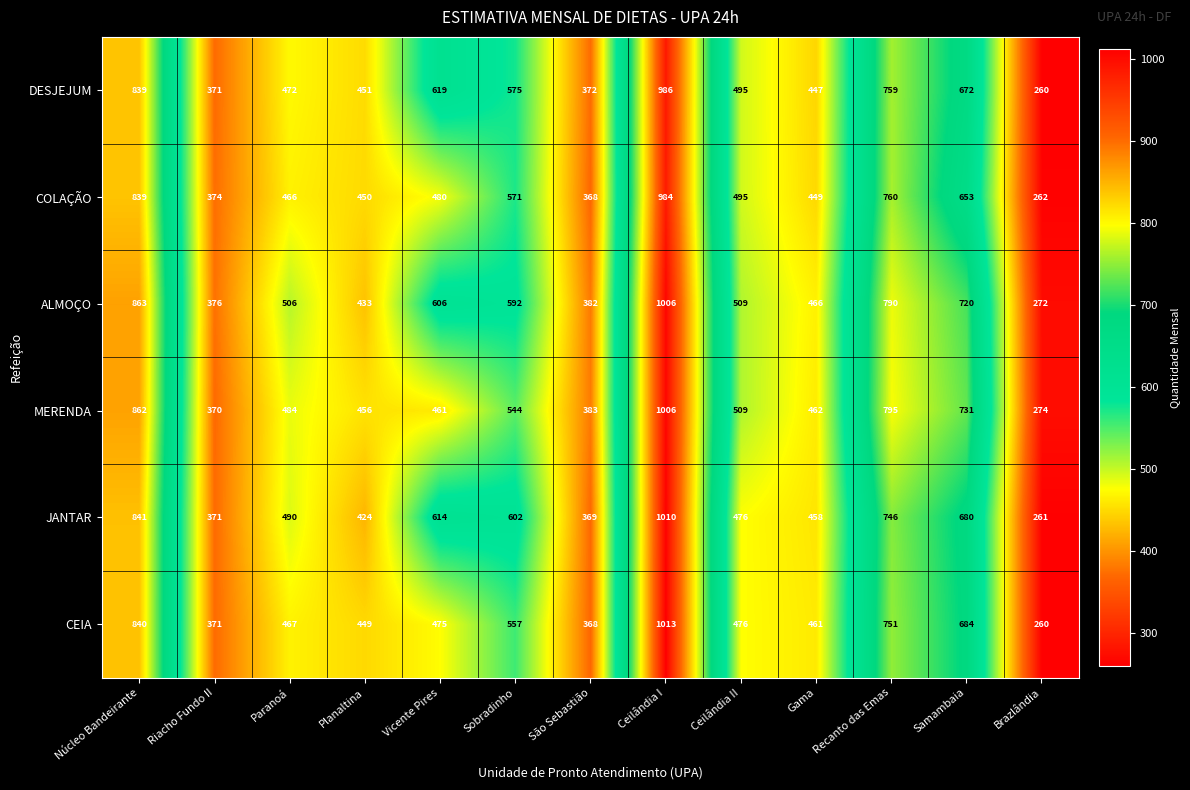

What is the spread (max minus min) of values at Brazlândia?

14